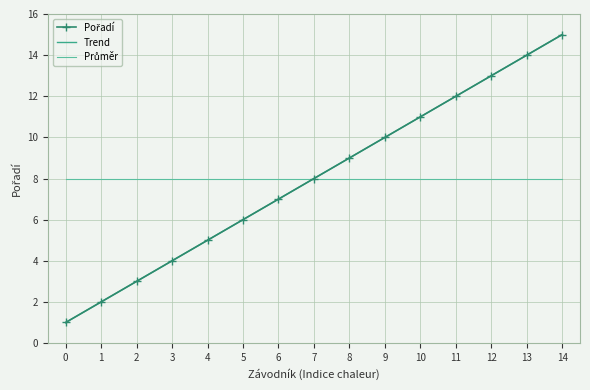

What is the sum of the Trend values at 6 and 10?

18.0